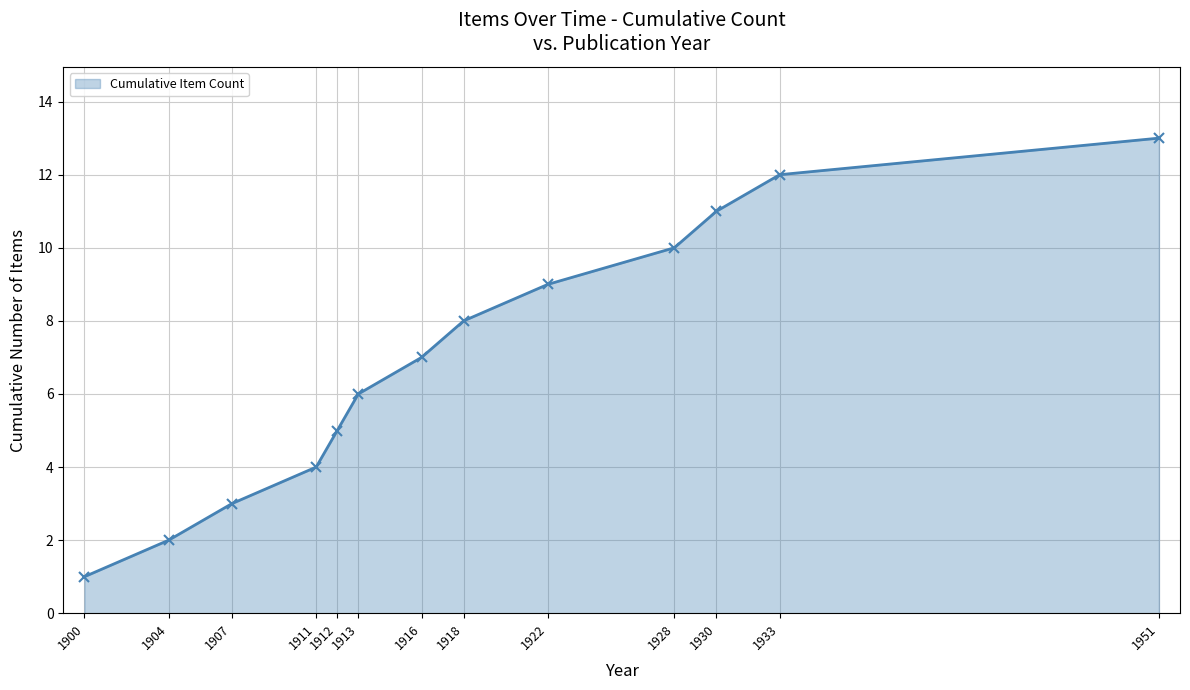

The chart shows a value of 12 at 1933. True or false?

True